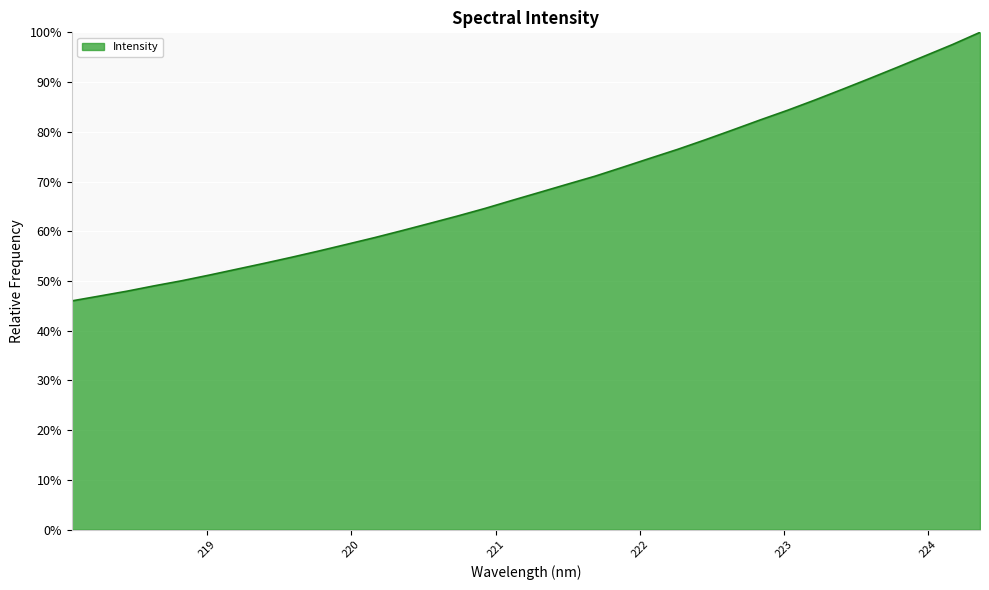

What is the smallest value displayed?

46.0